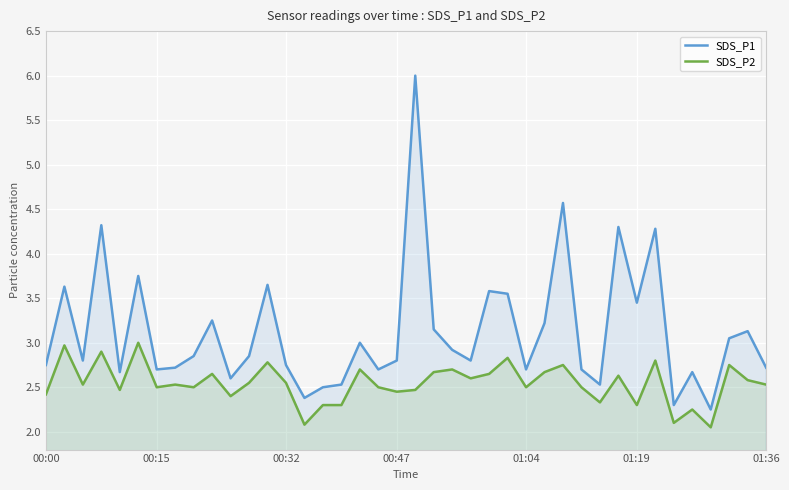

True or false: SDS_P1 has more than 0 interior local peaks.

True